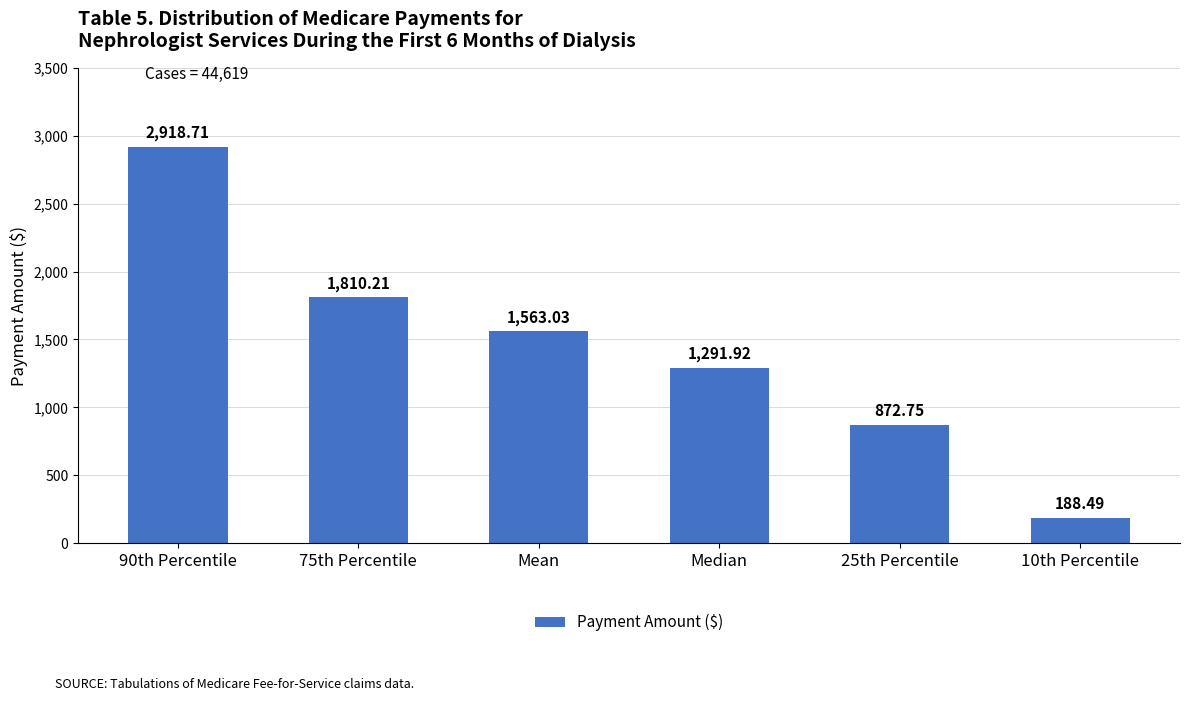

What is the difference between the values at Mean and 25th Percentile?

690.3